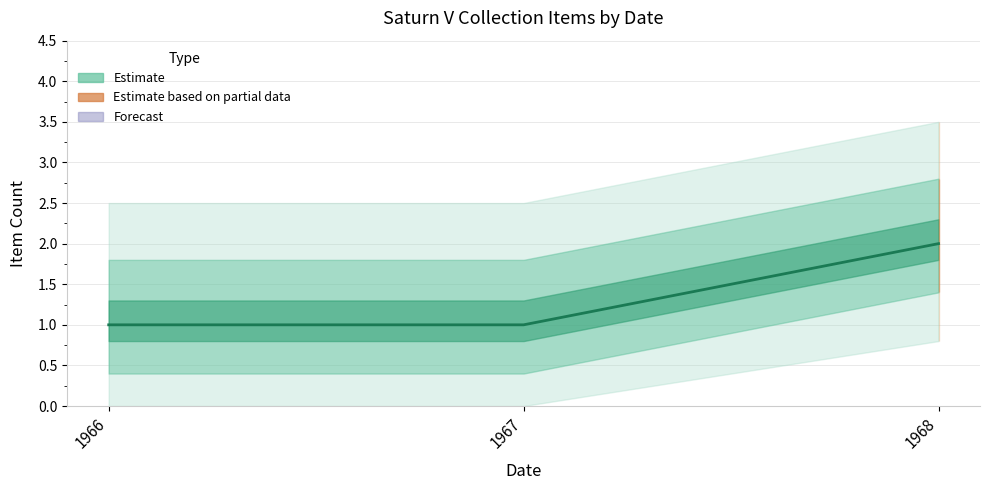

Read the value at 1966.

1